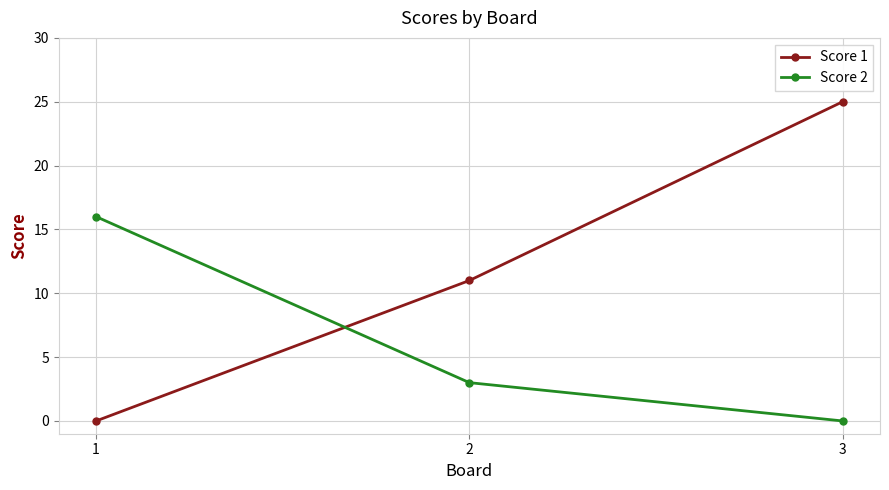

Between 1 and 3, which series saw the biggest shift?

Score 1